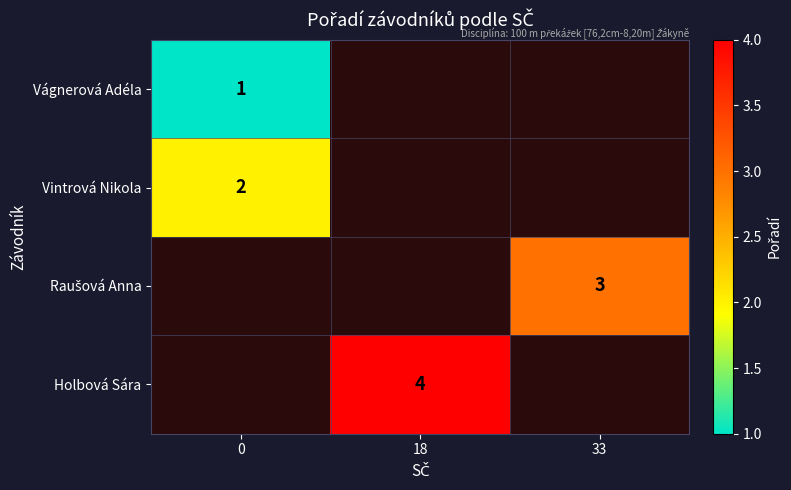

The Vintrová Nikola series shows 3 at 0. True or false?

False